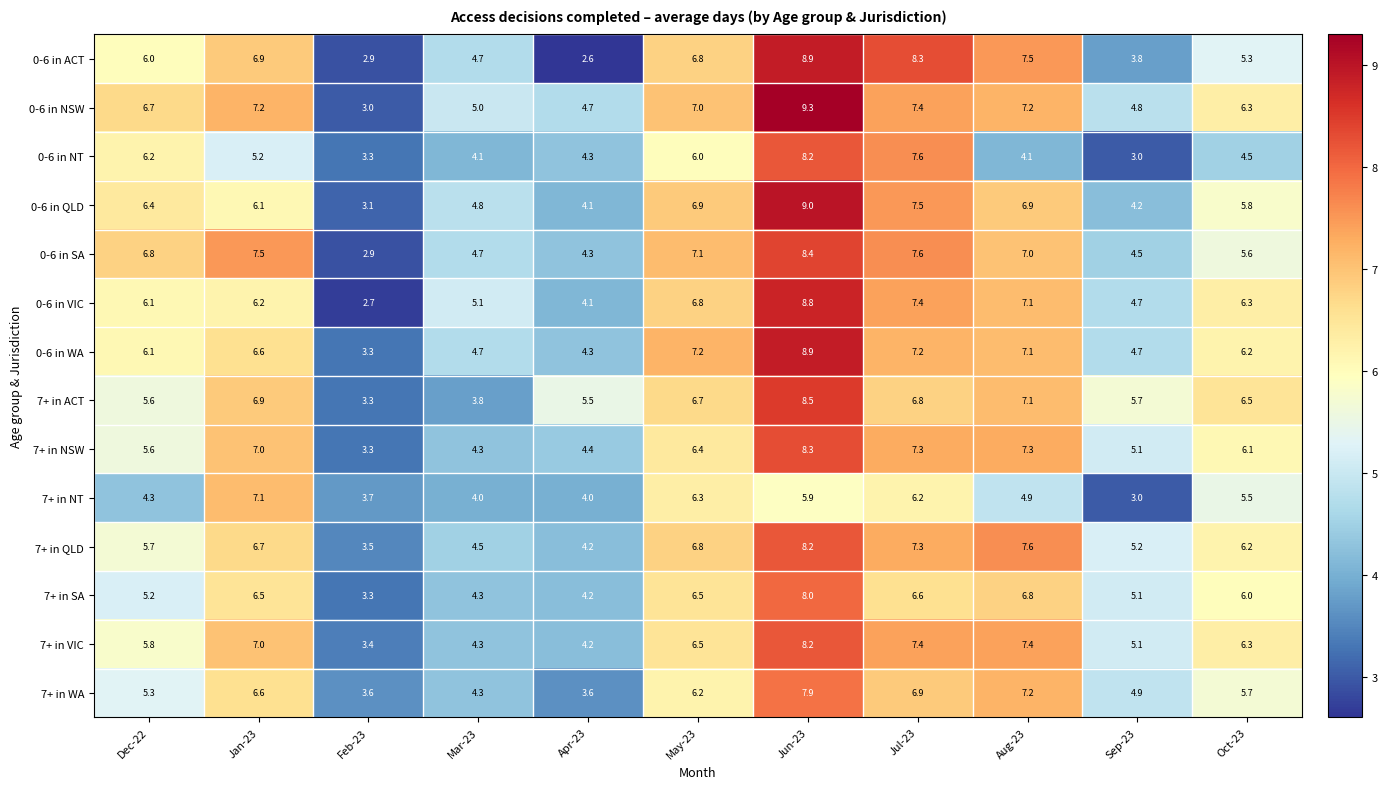

The value of 0-6 in QLD at Sep-23 is 4.2. True or false?

True